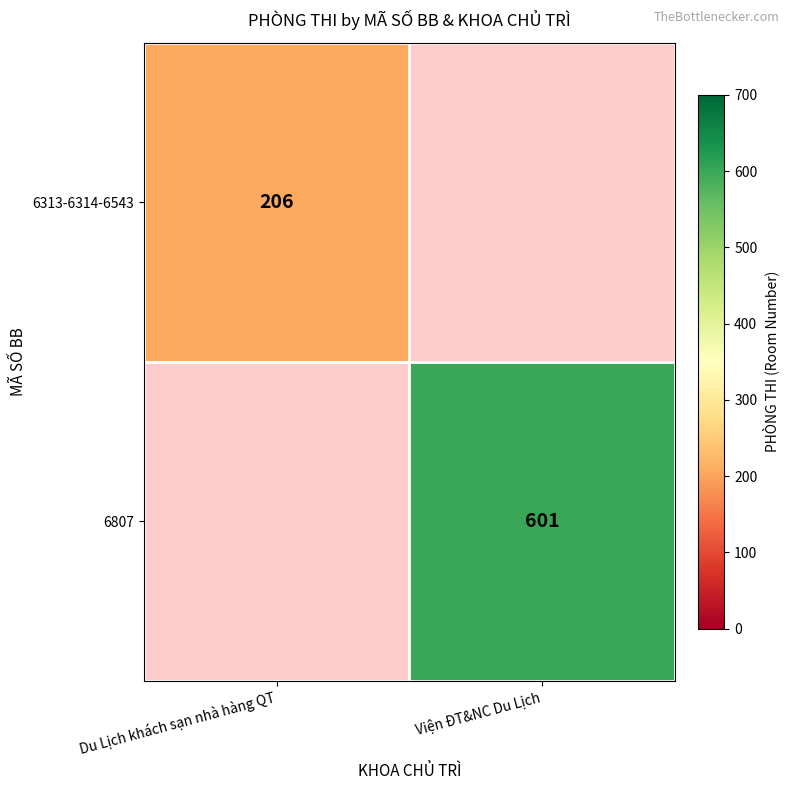

The 6807 series shows 1074 at Viện ĐT&NC Du Lịch. True or false?

False